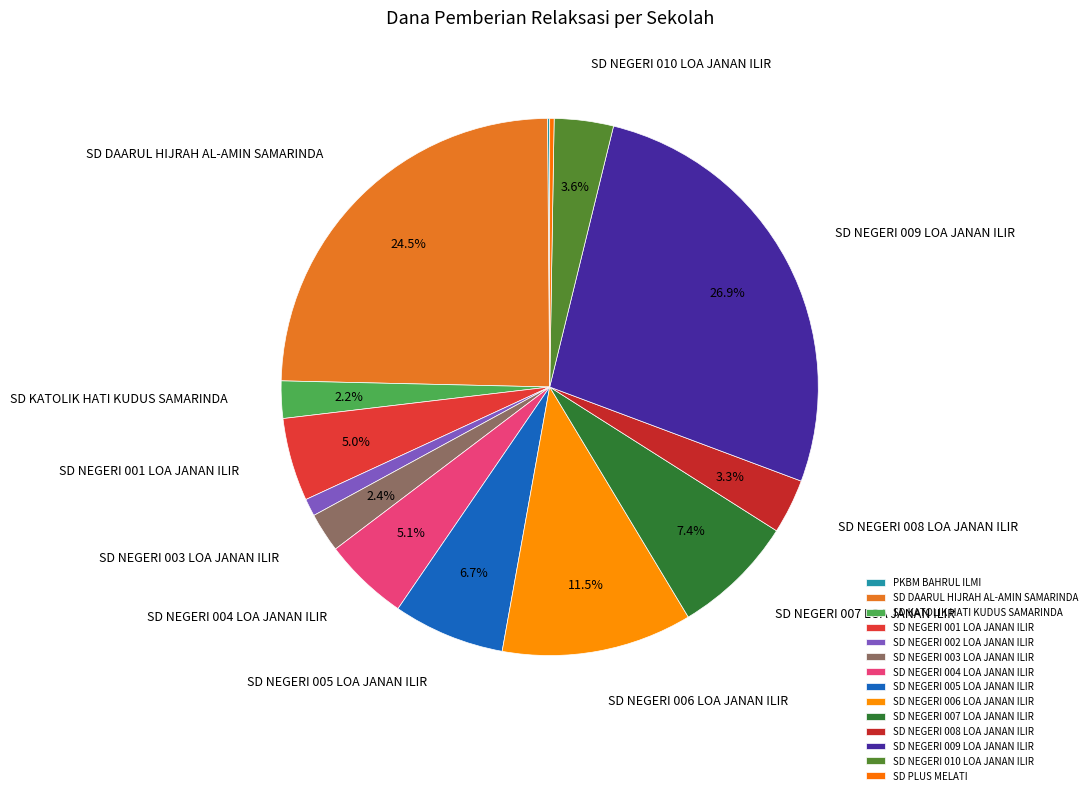

The SD KATOLIK HATI KUDUS SAMARINDA slice represents 2% of the pie. True or false?

True